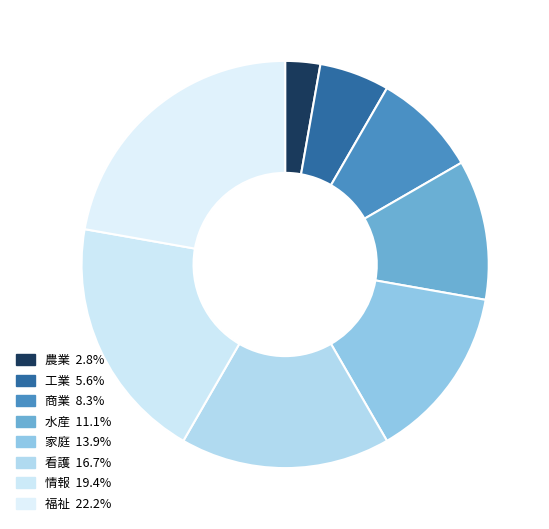

The 商業 slice represents 8% of the pie. True or false?

True